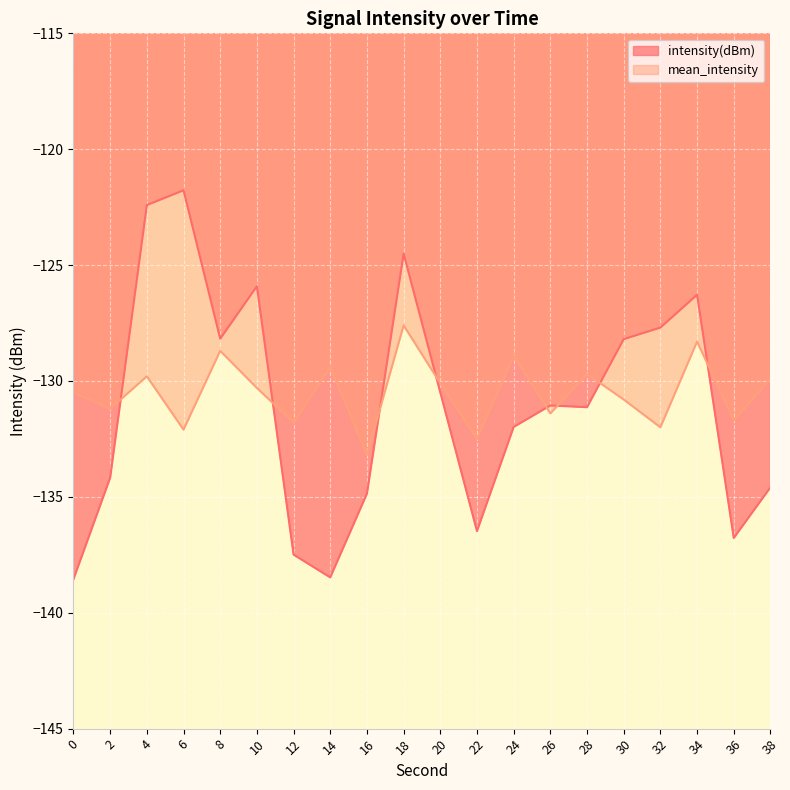

Where is mean_intensity nearest to the value -130?

20